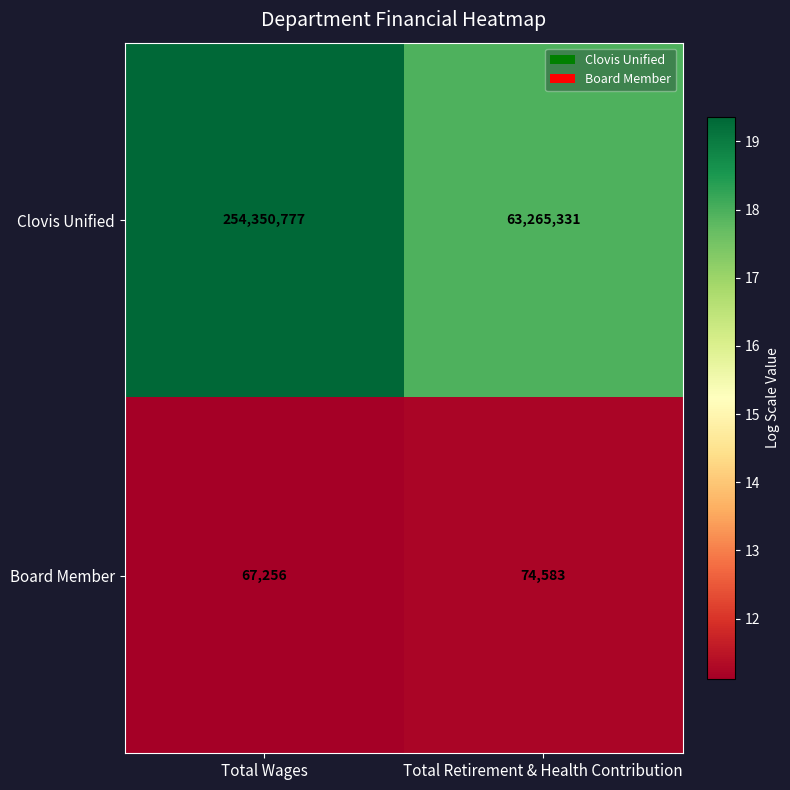

Which category has the lowest value across all series?

Total Wages